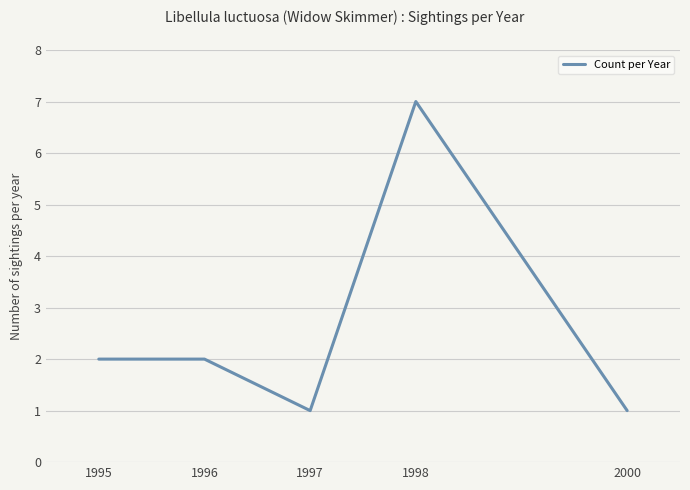

Which label corresponds to the largest value in the chart?

1998